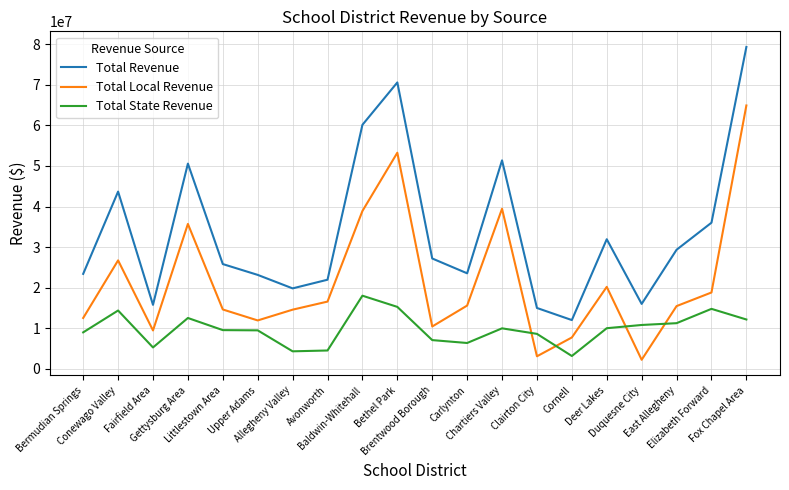

Is this an area chart (filled region under the line)?

No